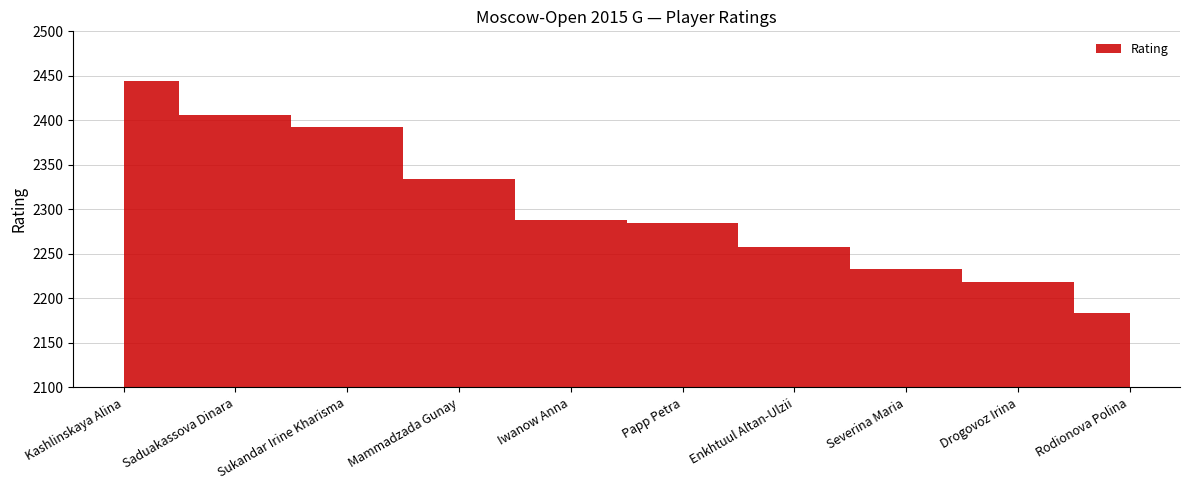

Which label corresponds to the largest value in the chart?

Kashlinskaya Alina